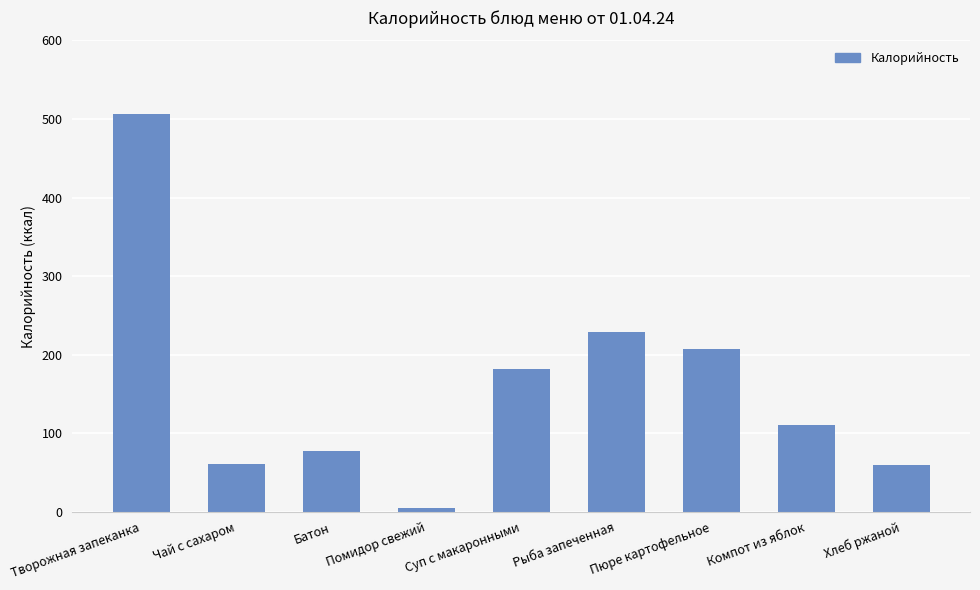

What is the maximum value shown in the chart?

506.9